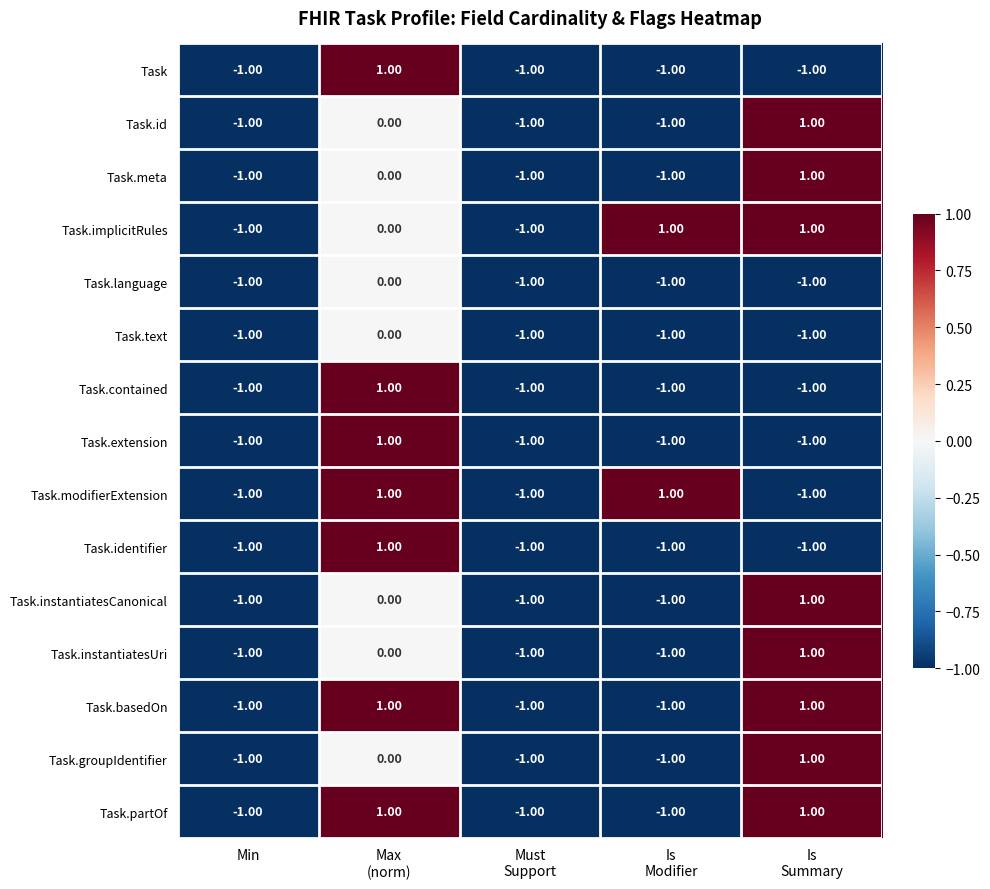

How many categories are shown in the chart?

5